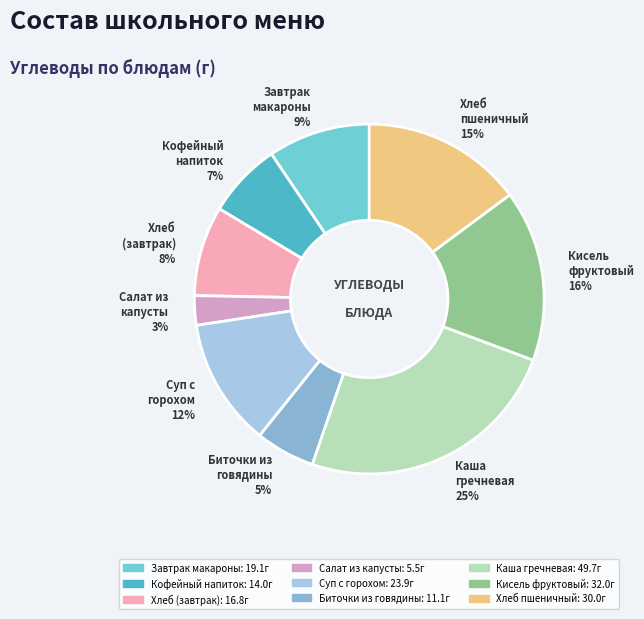

Which category has the smallest portion of the pie?

Салат из капусты